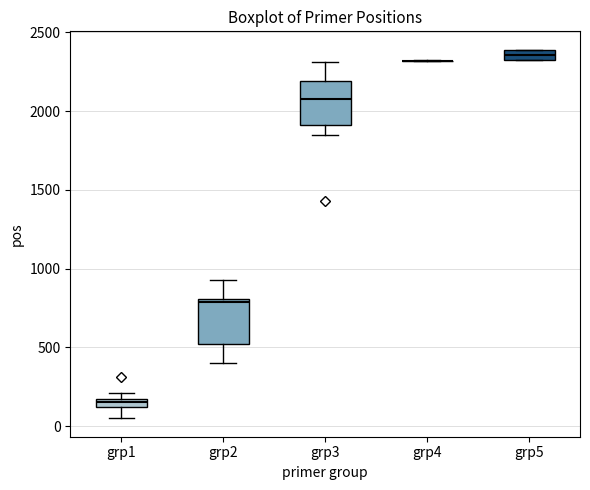

Where does the lower whisker of the box for grp2 end on the y-axis? The values are not printed on the chart, so give them approximately, as read against the axis.

400